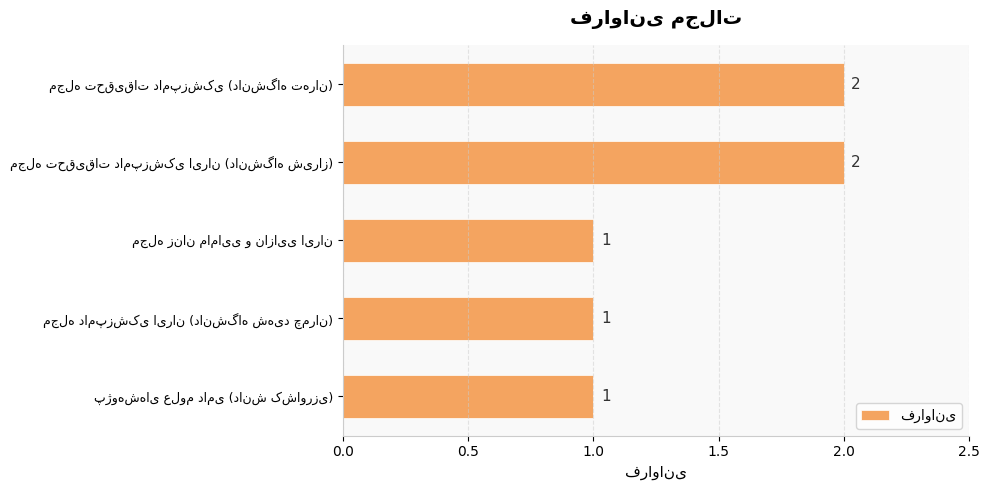

What is the sum of all values?

7